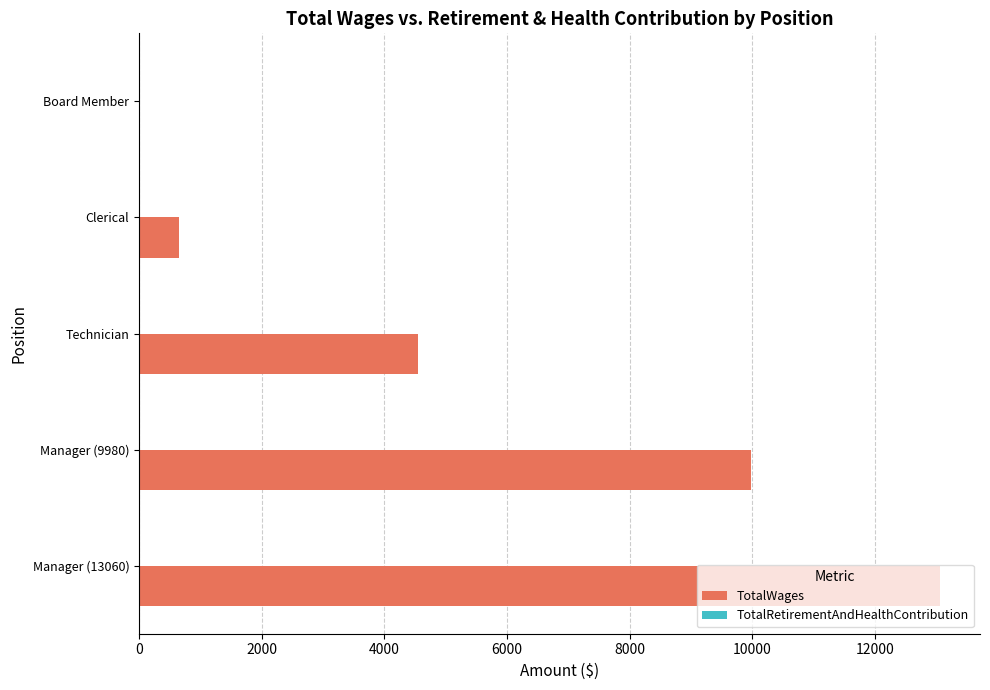

Which category has the highest value across all series?

Manager (13060)